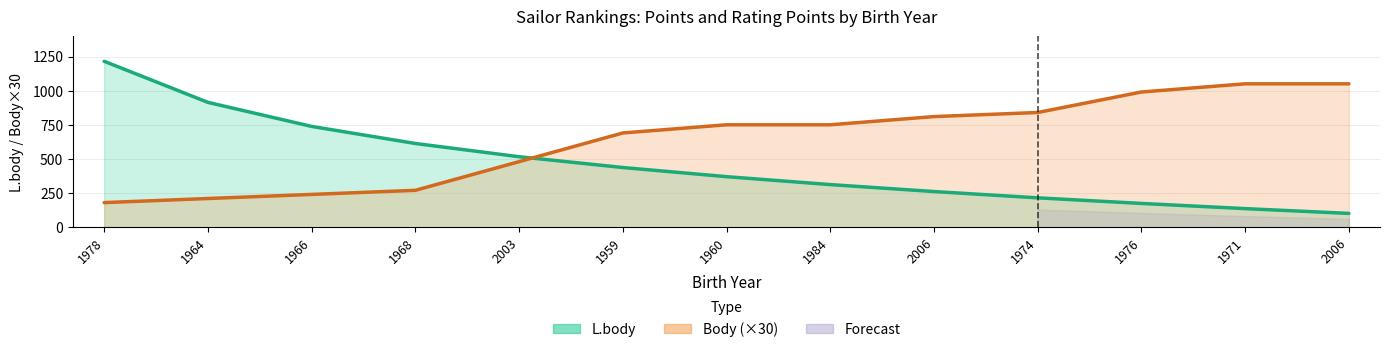

What is the label of the 11th point from the left?

1976